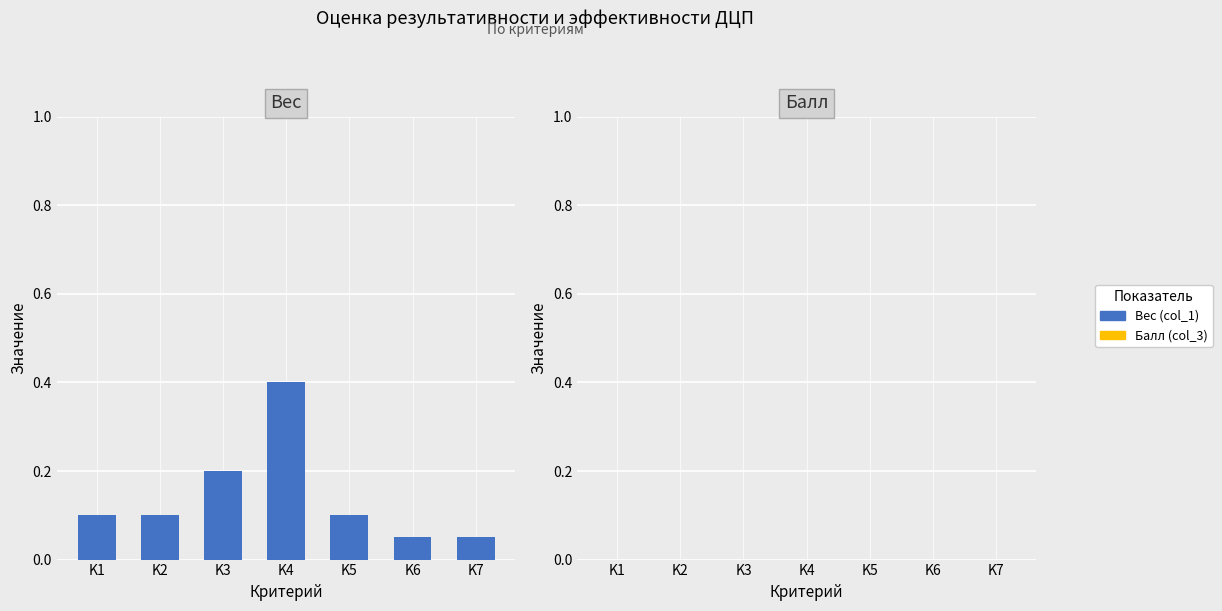

Count the values in the range 0 to 1.

7